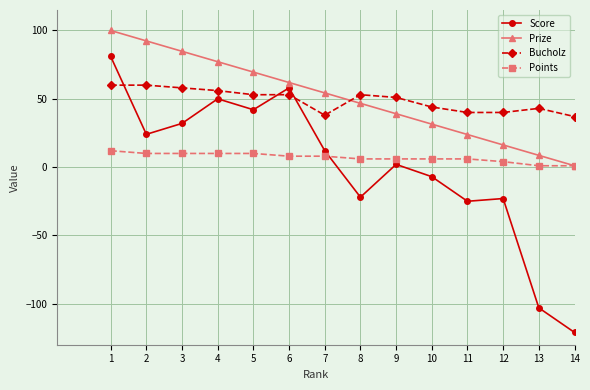

What is the difference between the maximum and second lowest values in the Bucholz series?

22.0